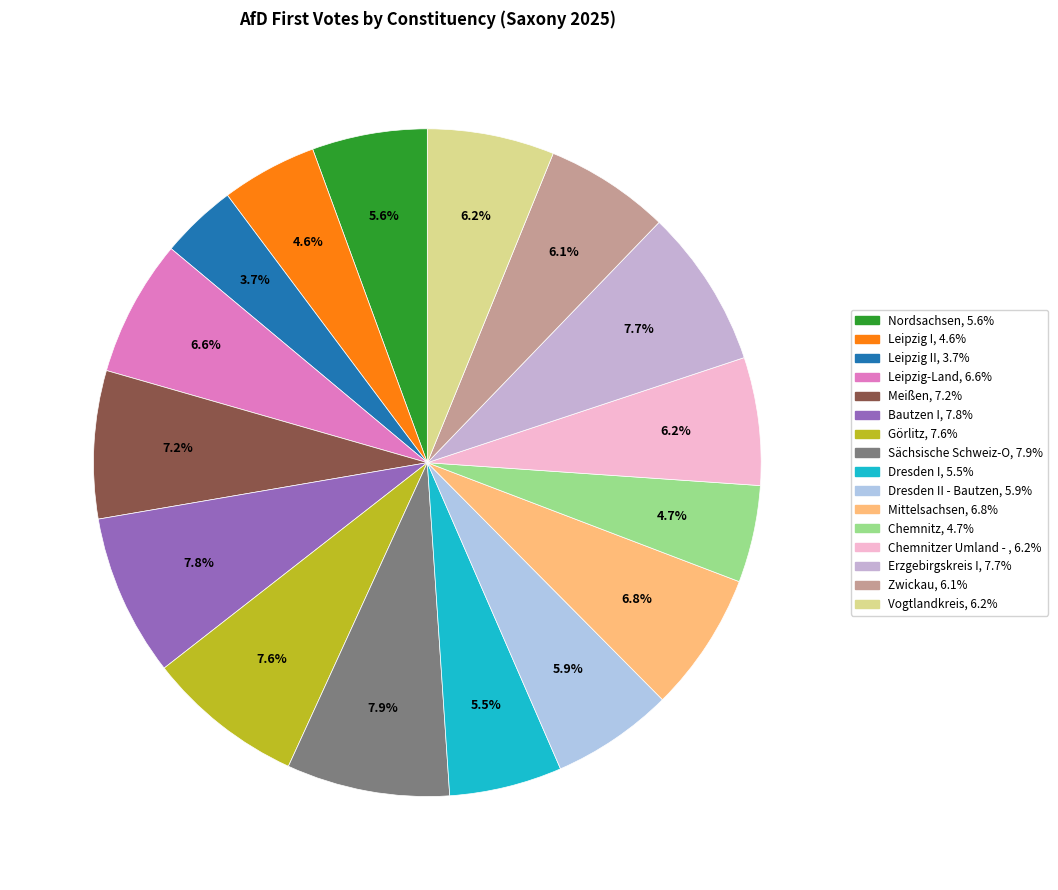

How many segments does this pie chart have?

16